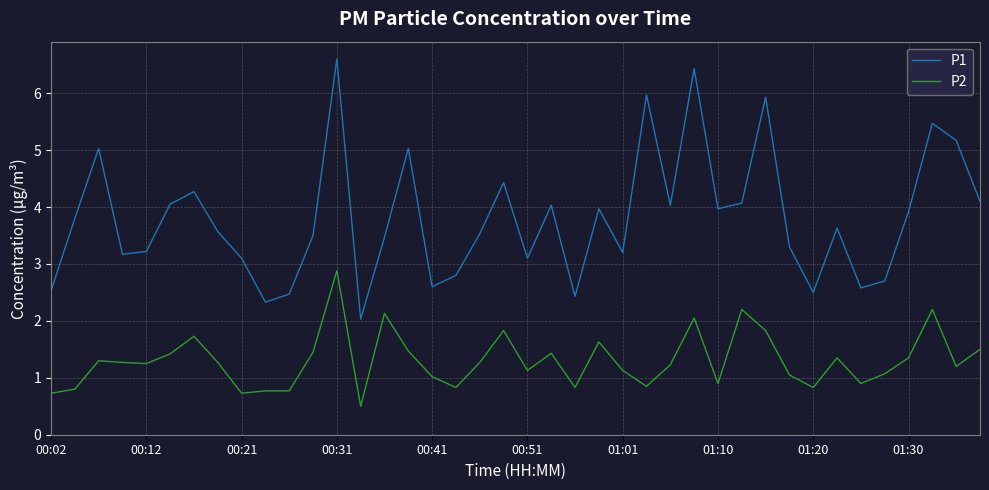

What is the average value of the P2 series?

1.3